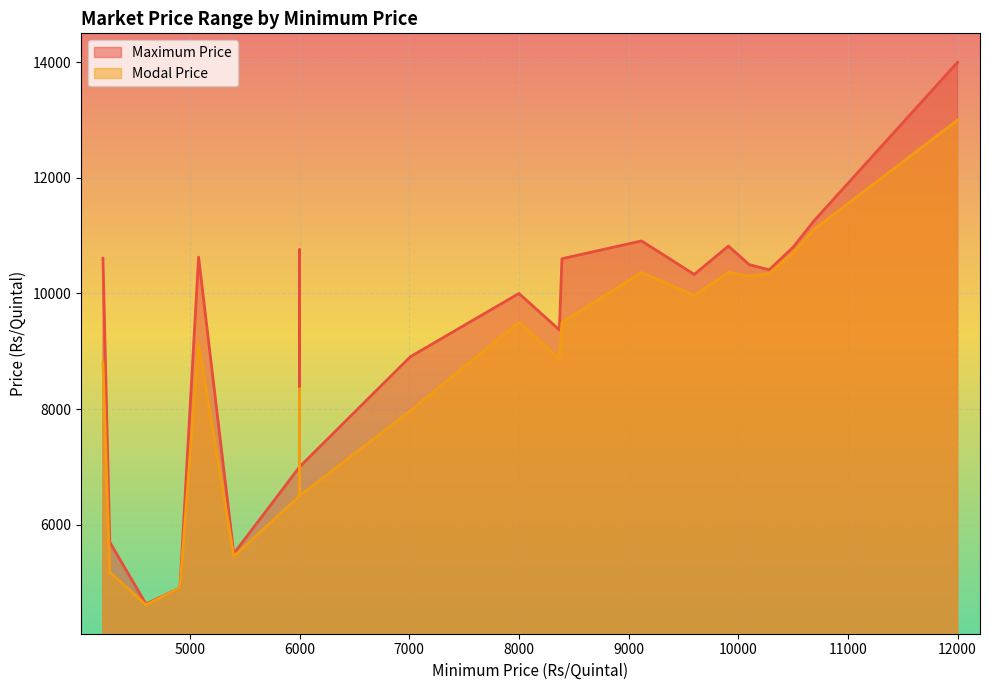

How many data points does each series have?

35